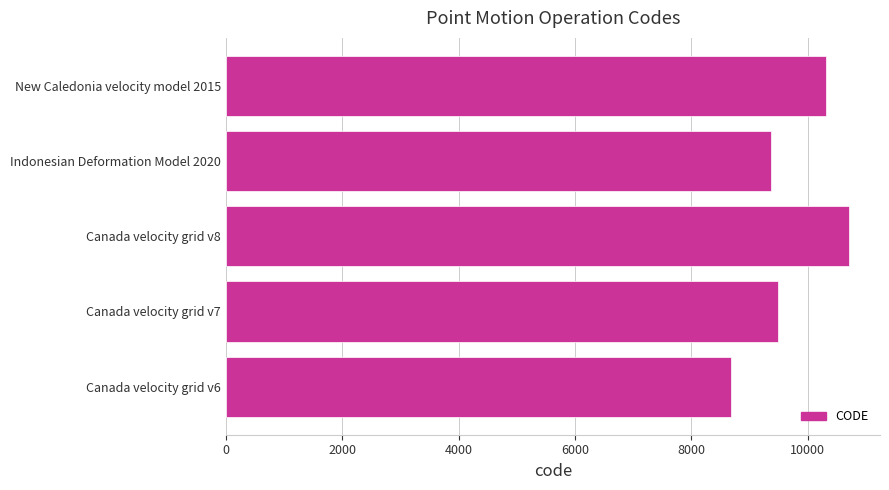

List the labels in order of value, largest first.

Canada velocity grid v8, New Caledonia velocity model 2015, Canada velocity grid v7, Indonesian Deformation Model 2020, Canada velocity grid v6